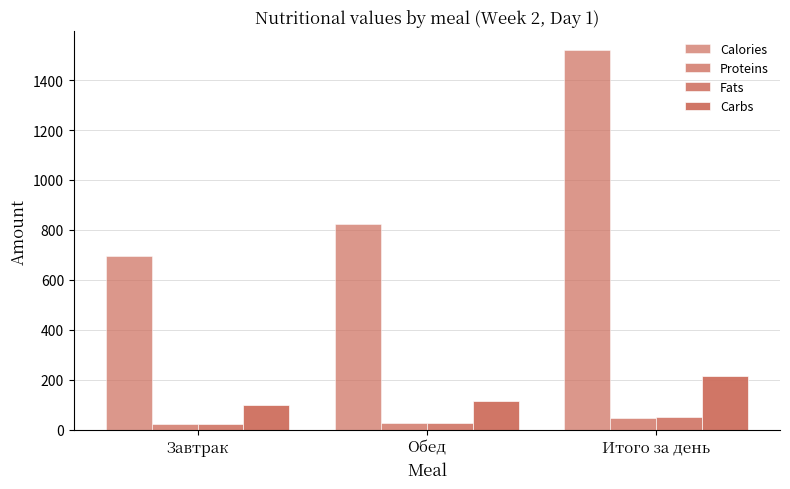

Between Обед and Итого за день, which series saw the biggest shift?

Calories